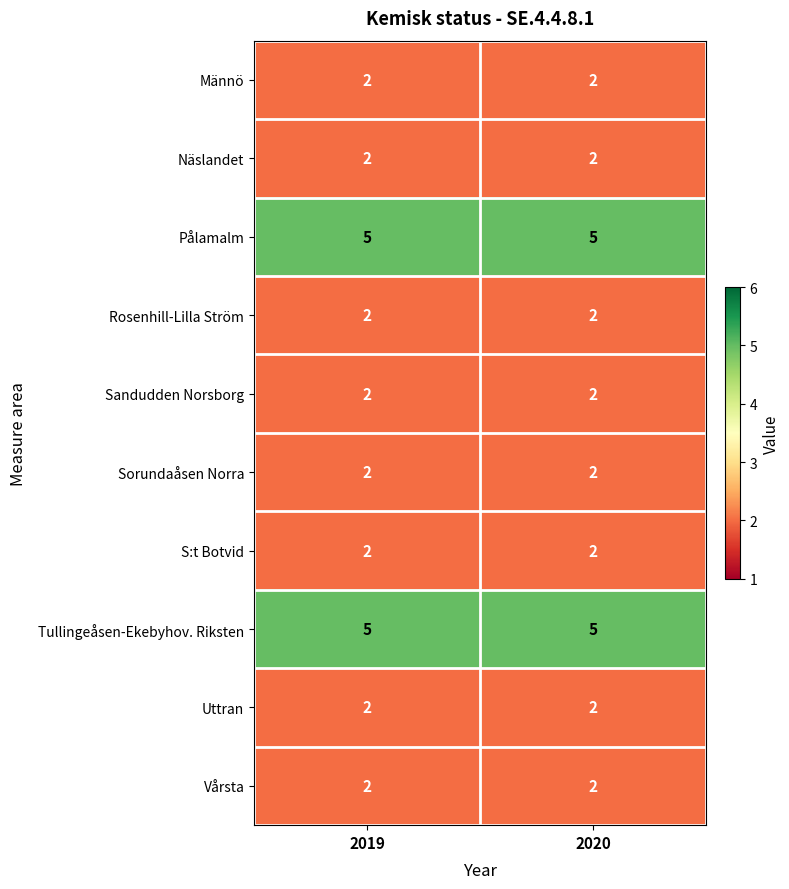

What is the spread (max minus min) of values at 2019?

3